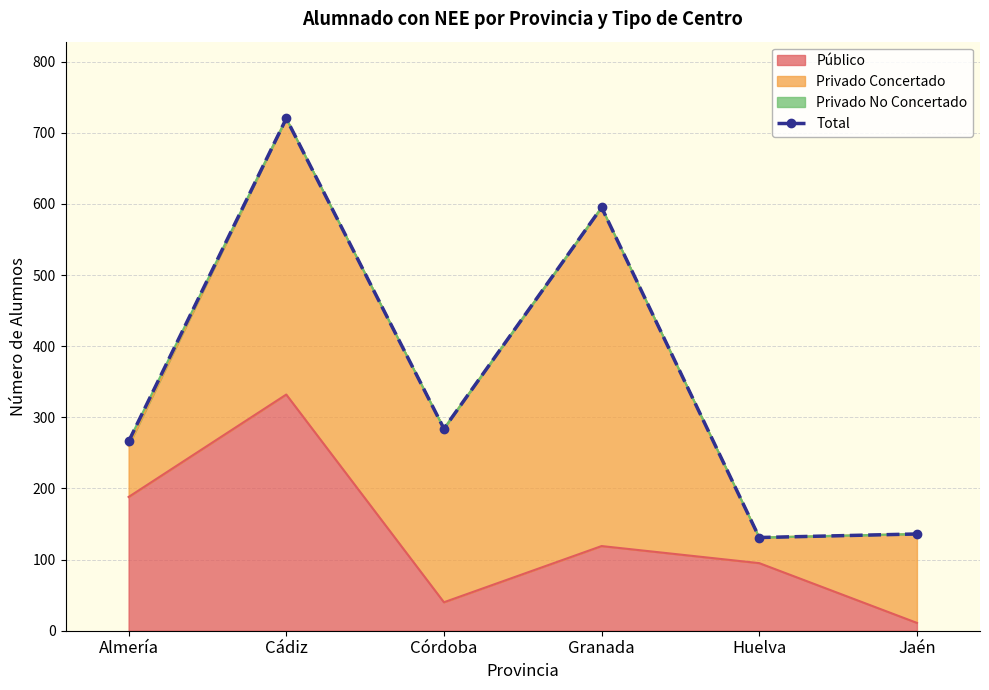

How many points are higher than both their immediate neighbors (excluding endpoints)?

2